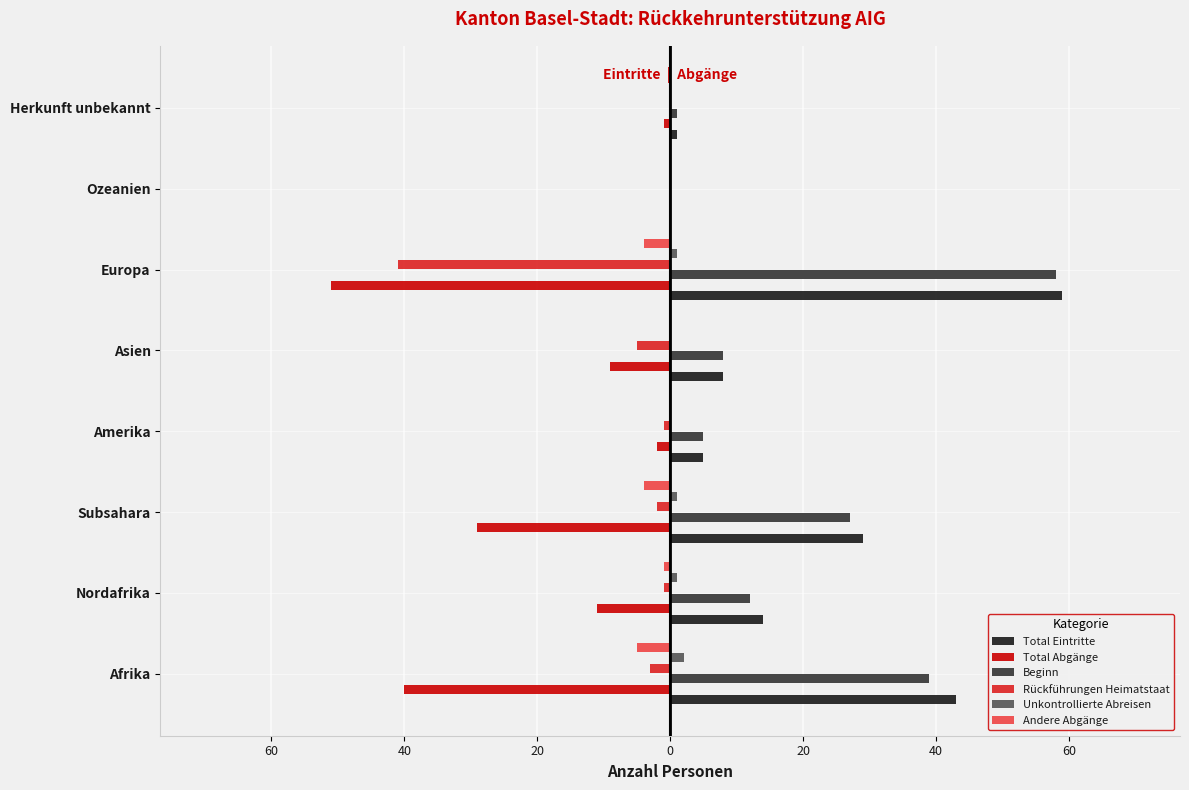

What is the difference between the maximum and minimum values in the Unkontrollierte Abreisen series?

2